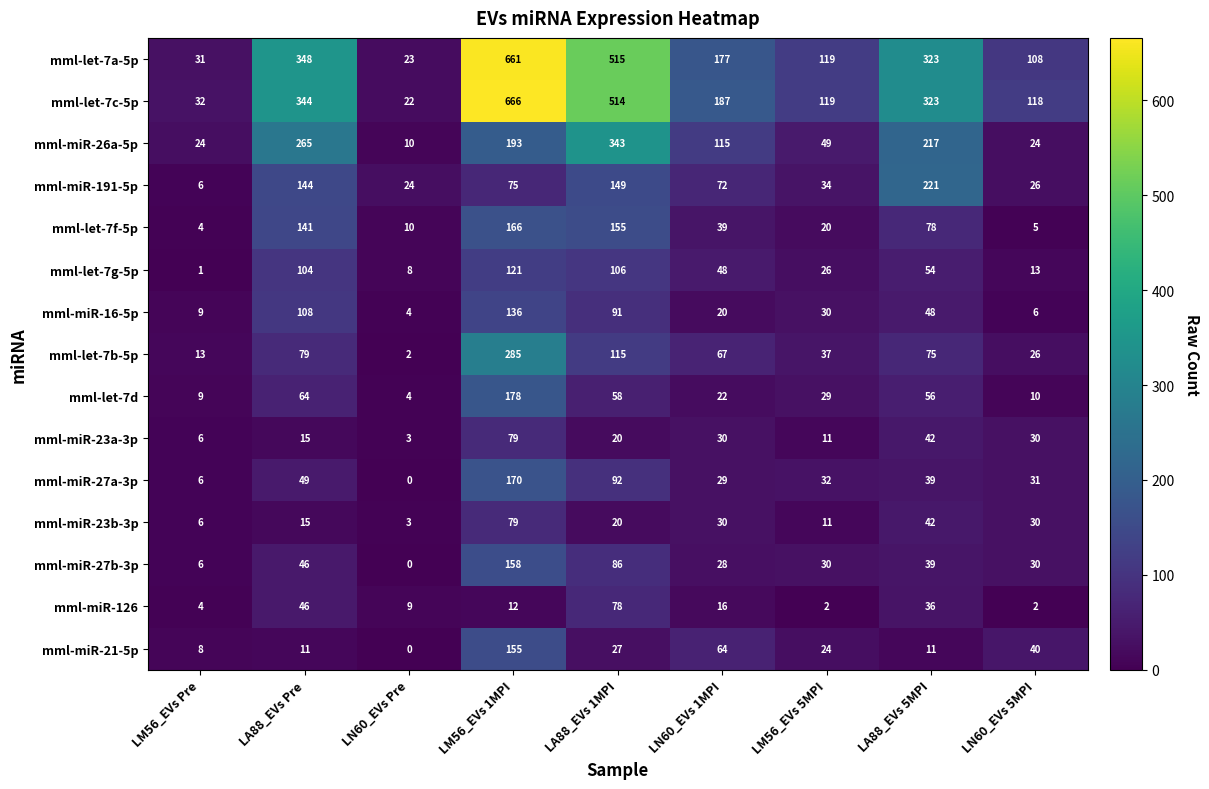

Which series has the widest spread of values?

mml-let-7c-5p